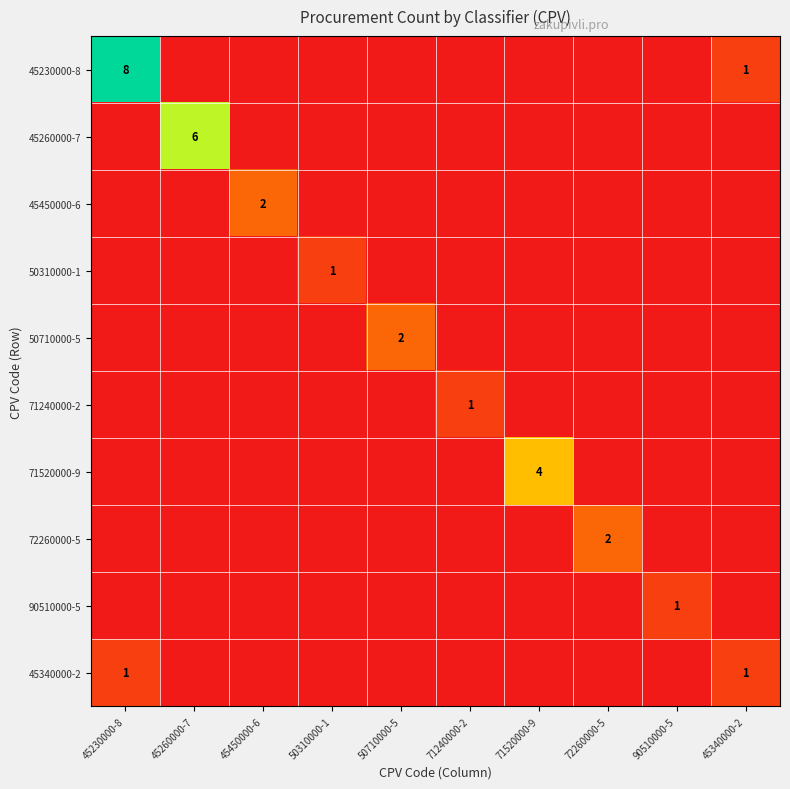

True or false: 71520000-9 has a value of 4 at 71520000-9.

True